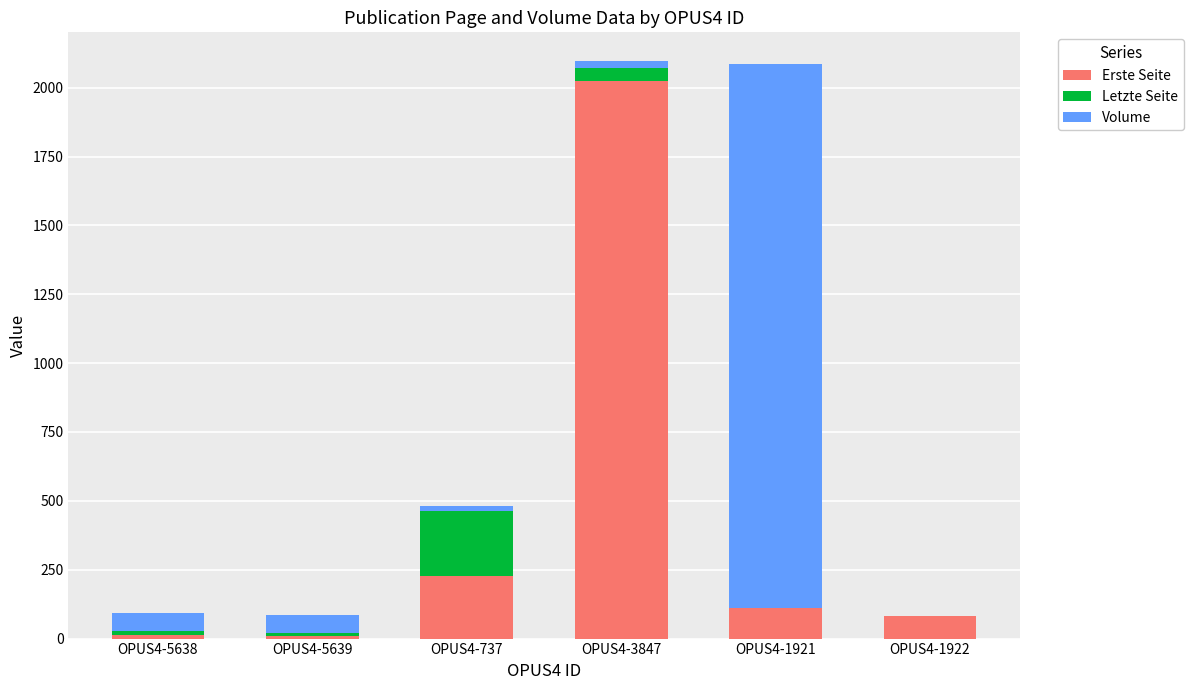

Are the bars grouped side by side (vs. stacked)?

No